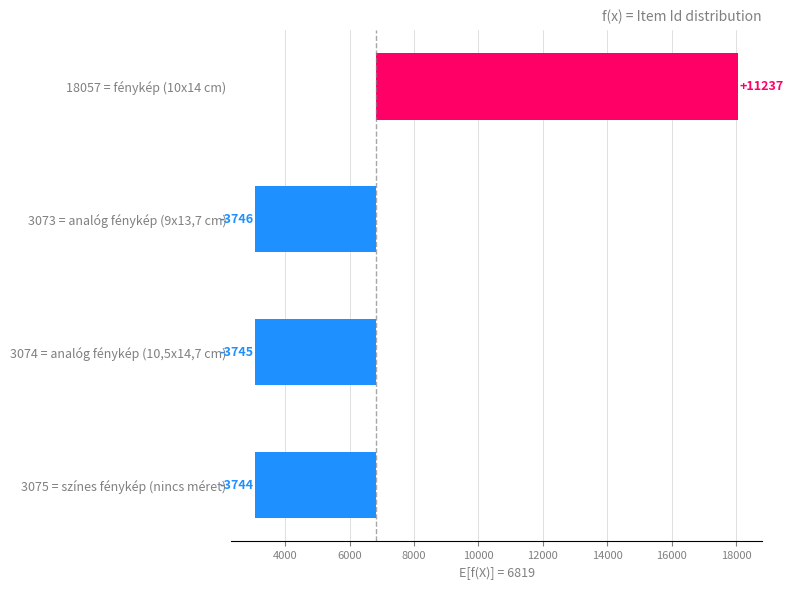

Where does the data first go above -3744?

18057 = fénykép (10x14 cm)